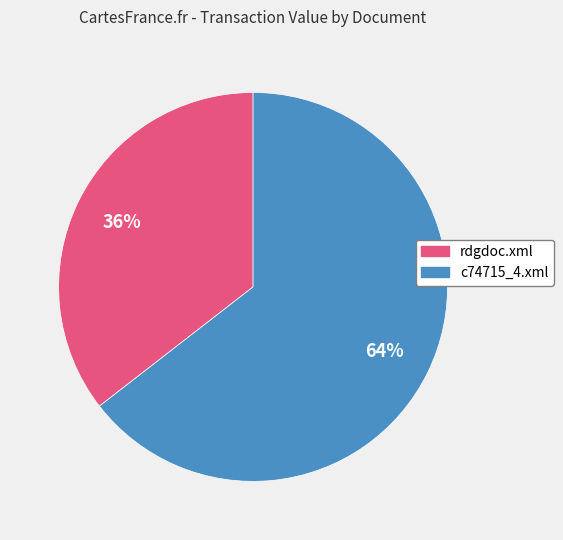

To the nearest percent, what percentage of the pie is rdgdoc.xml?

36%